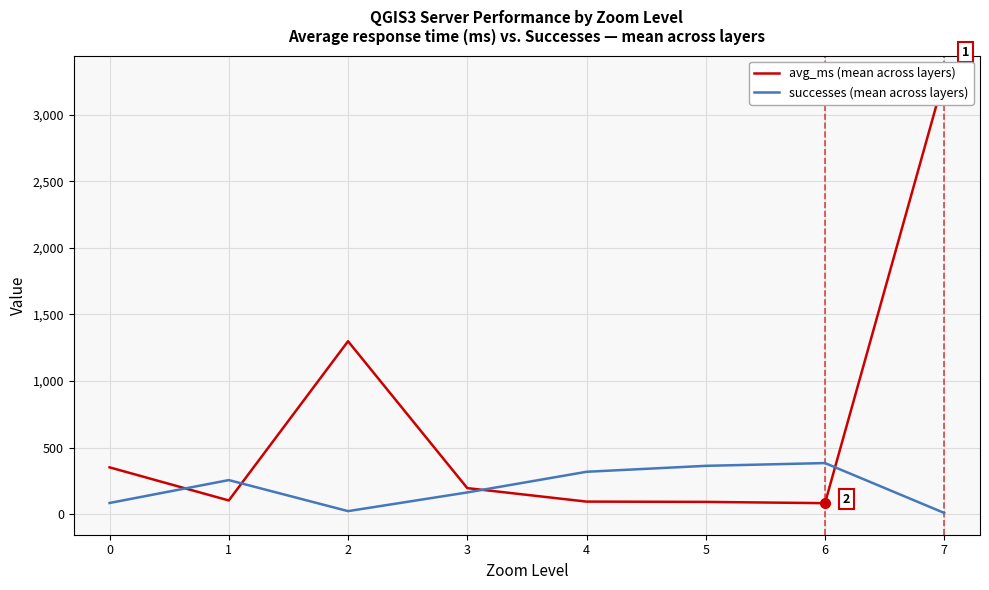

Reading right to left, extract all data points from this chart.

avg_ms (mean across layers): 3281.0	82.5	92.0	94.2	195.5	1298.7	102.7	351.6
successes (mean across layers): 9.0	383.6	362.8	318.2	163.0	22.6	255.8	83.8